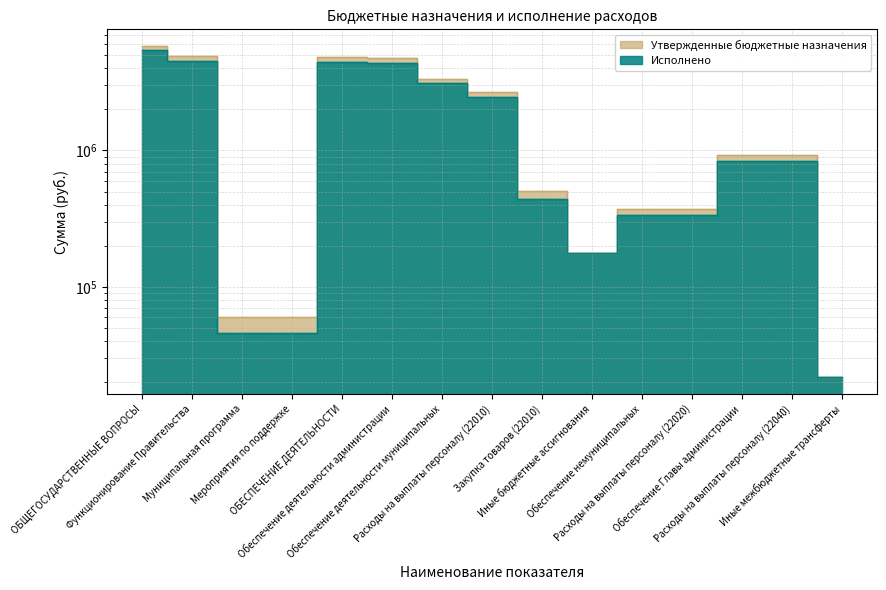

What is the label of the 6th point from the right?

Иные бюджетные ассигнования